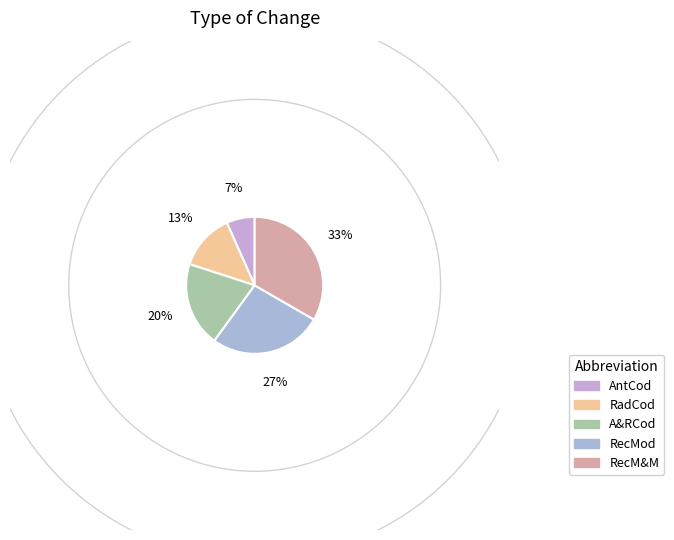

Do A&RCod and AntCod together represent more than half of the pie?

No